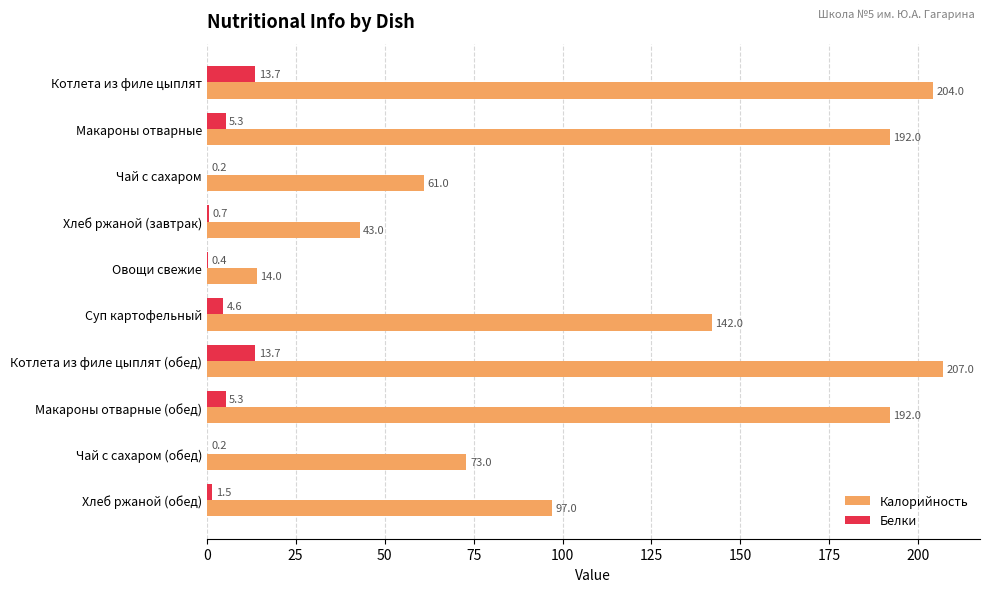

Is it true that Калорийность equals 129.4 at Хлеб ржаной (обед)?

False